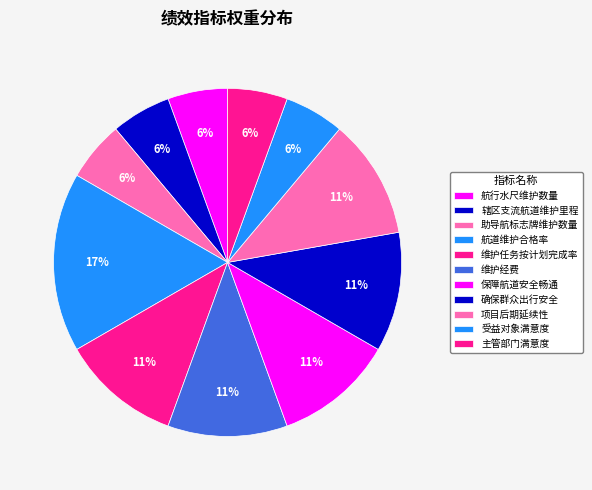

To the nearest percent, what is the combined percentage of 维护任务按计划完成率 and 主管部门满意度?

17%